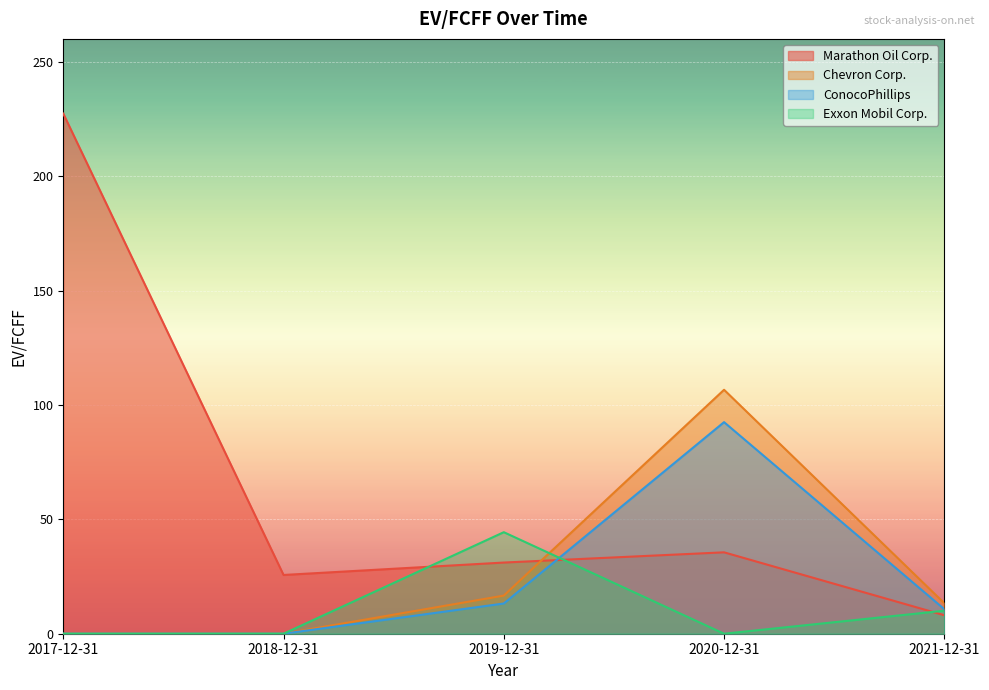

How many values in the ConocoPhillips series exceed 10?

3